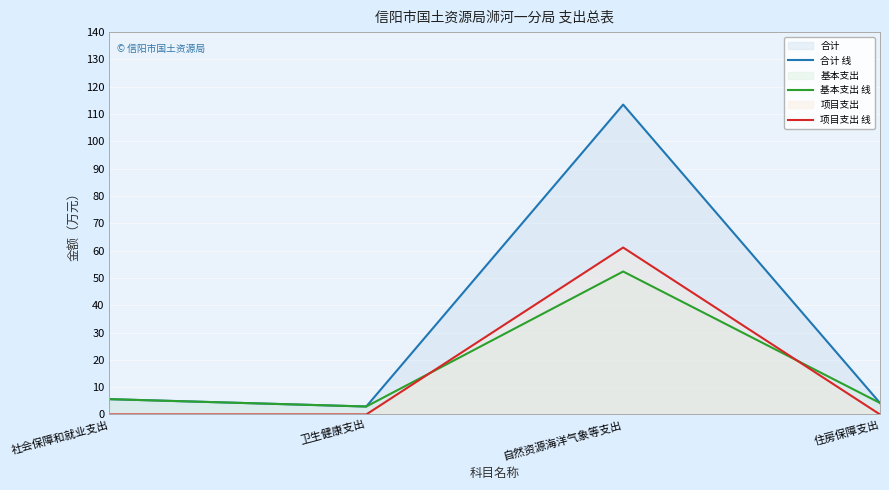

Reading left to right, extract all data points from this chart.

合计 线: 社会保障和就业支出=5.6	卫生健康支出=2.9	自然资源海洋气象等支出=113.5	住房保障支出=4.2
基本支出 线: 社会保障和就业支出=5.6	卫生健康支出=2.9	自然资源海洋气象等支出=52.3	住房保障支出=4.2
项目支出 线: 社会保障和就业支出=0.0	卫生健康支出=0.0	自然资源海洋气象等支出=61.1	住房保障支出=0.0